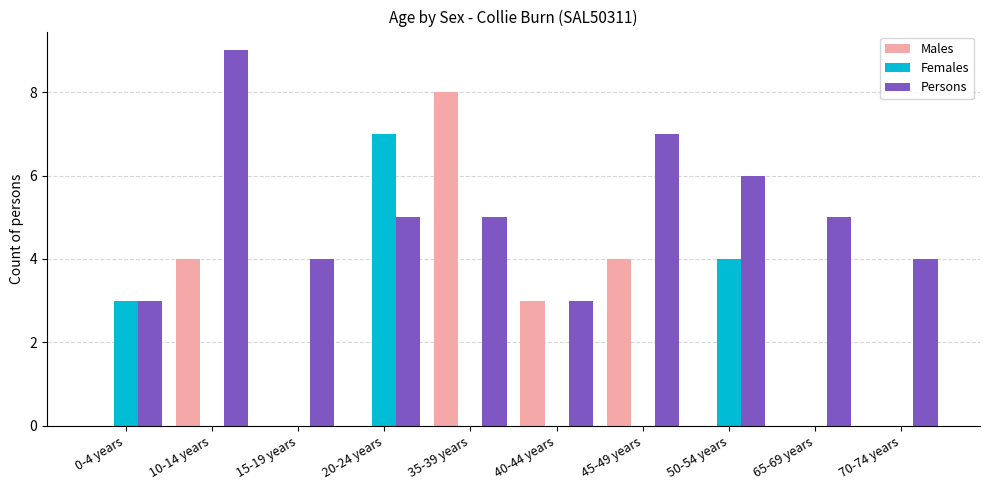

The value of Persons at 0-4 years is 3. True or false?

True